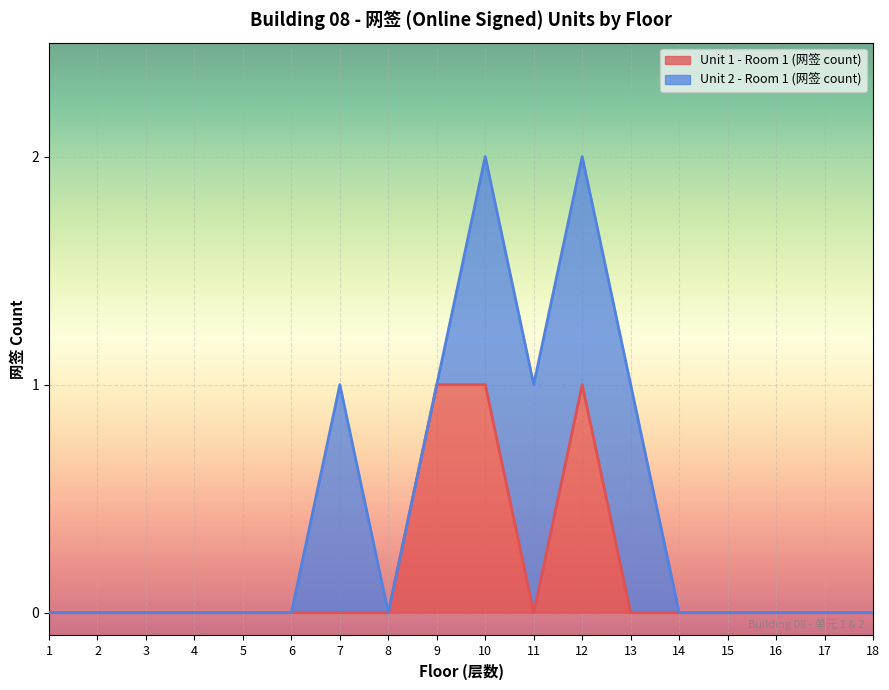

Is it true that the value at 3 is 0?

True